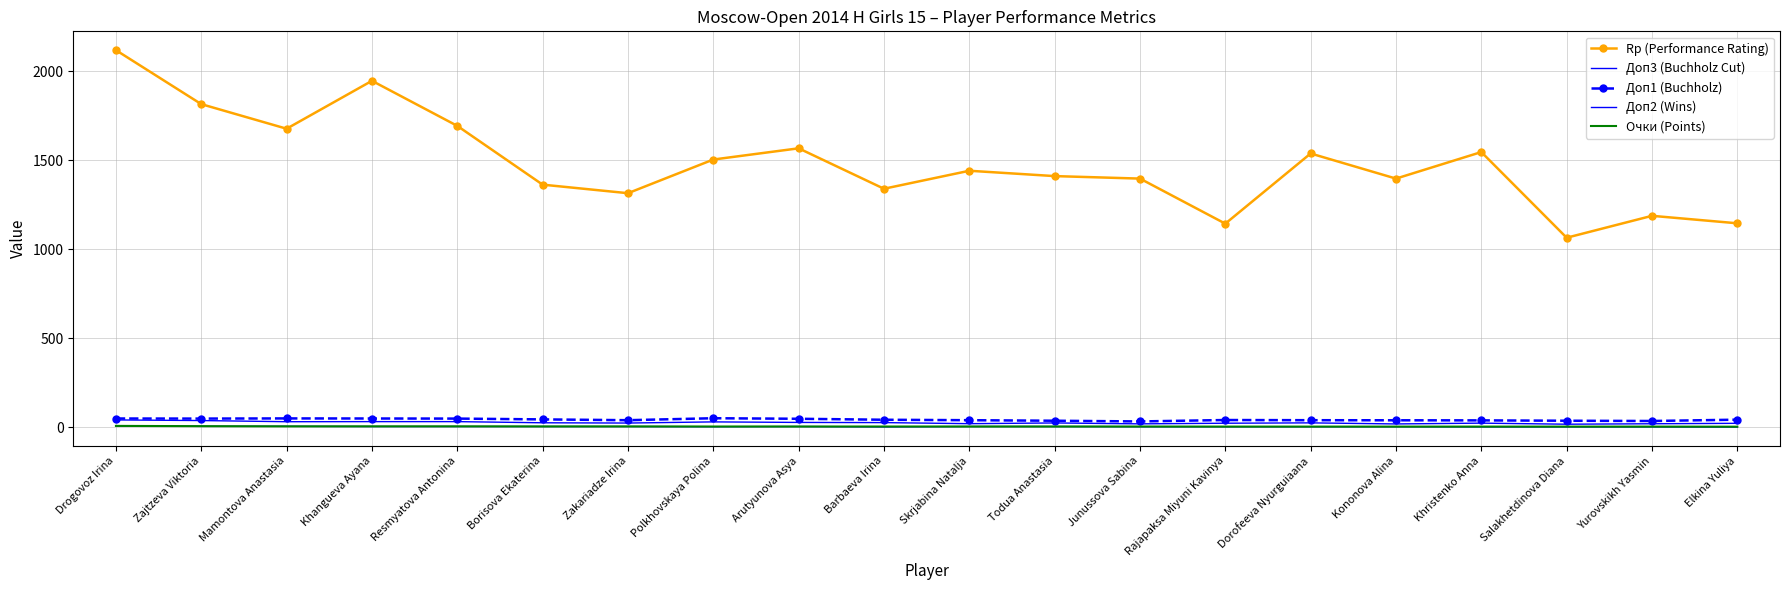

How many interior local peaks does the Доп3 (Buchholz Cut) series have?

4